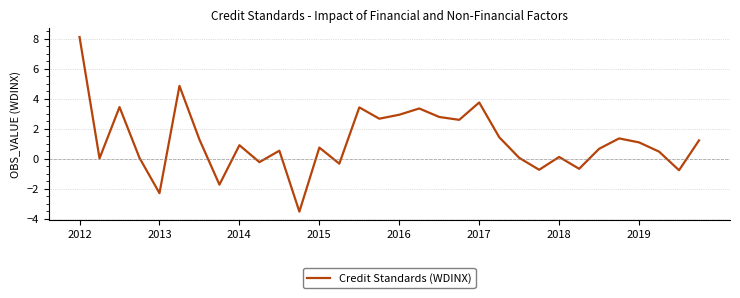

What is the greatest value displayed?

8.1